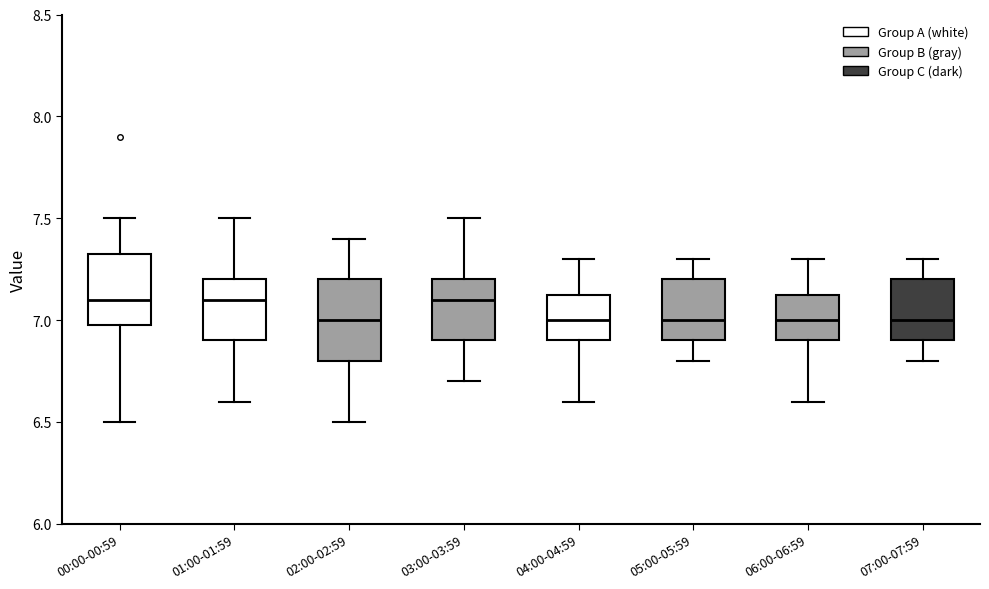

Reading left to right, read every box against the y-axis: the position of its median line, the range the box covers, and the ends of its whiskers. The values are not printed on the chart, so give them approximately, as read against the axis.

00:00-00:59: median 7.10, box 7.00 to 7.35, whiskers 6.50 to 7.50
01:00-01:59: median 7.10, box 6.90 to 7.20, whiskers 6.60 to 7.50
02:00-02:59: median 7.00, box 6.80 to 7.20, whiskers 6.50 to 7.40
03:00-03:59: median 7.10, box 6.90 to 7.20, whiskers 6.70 to 7.50
04:00-04:59: median 7.00, box 6.90 to 7.15, whiskers 6.60 to 7.30
05:00-05:59: median 7.00, box 6.90 to 7.20, whiskers 6.80 to 7.30
06:00-06:59: median 7.00, box 6.90 to 7.15, whiskers 6.60 to 7.30
07:00-07:59: median 7.00, box 6.90 to 7.20, whiskers 6.80 to 7.30